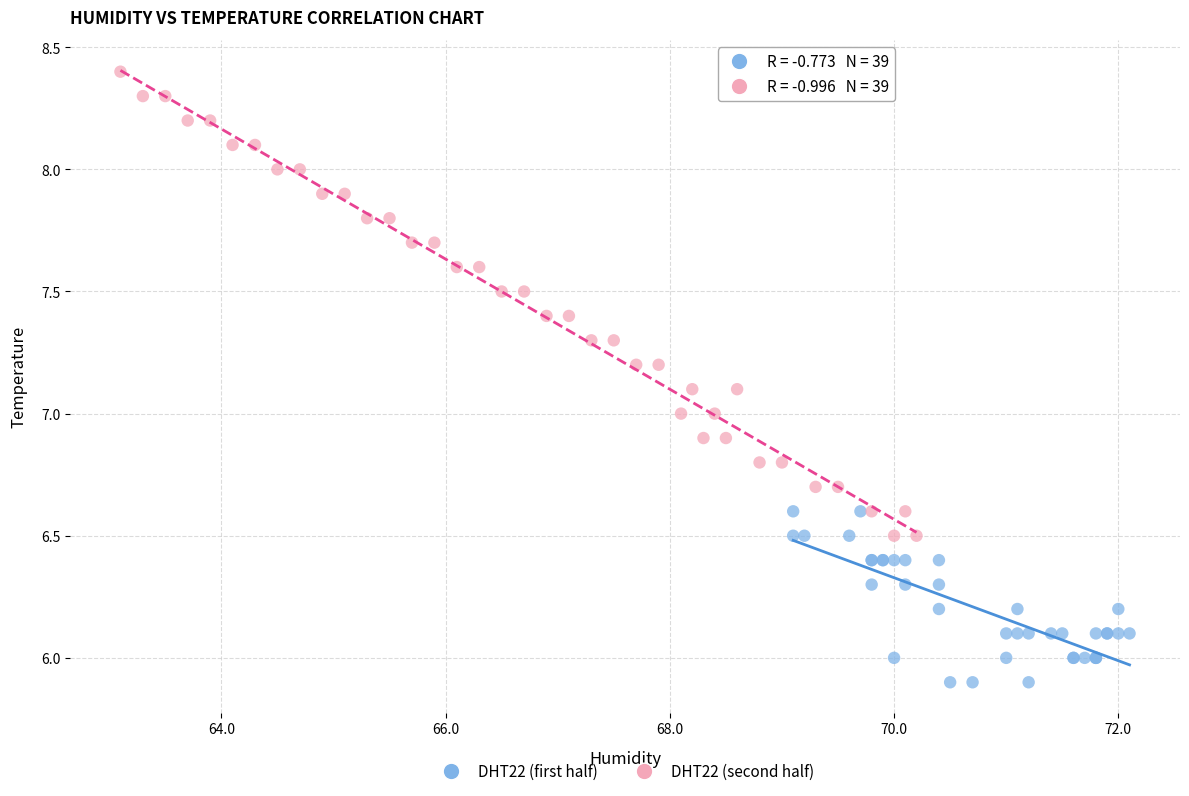

Which series has the widest spread of Y values?

DHT22 (second half)